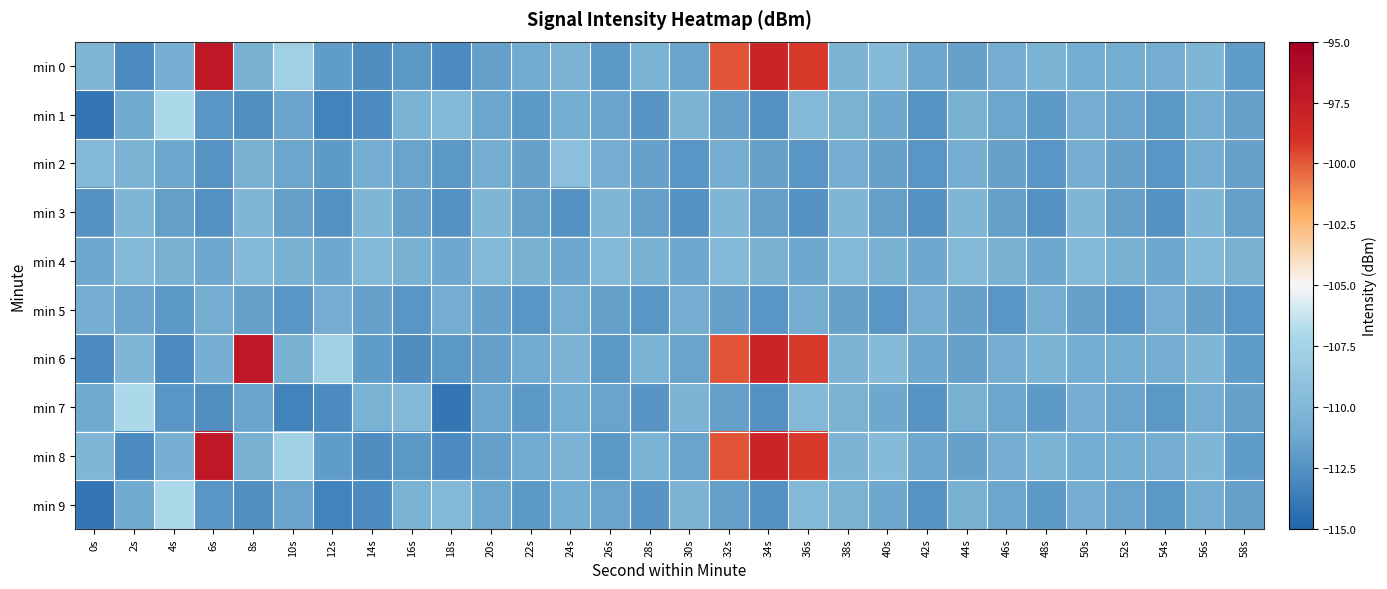

Reading left to right, transcribe all the data shown in this chart.

min 0: 0s=-110.1	2s=-112.9	4s=-110.8	6s=-97.1	8s=-110.6	10s=-107.8	12s=-111.9	14s=-112.7	16s=-112.1	18s=-112.9	20s=-111.7	22s=-111.1	24s=-110.3	26s=-112.1	28s=-110.5	30s=-111.4	32s=-99.9	34s=-98.0	36s=-99.3	38s=-110.3	40s=-109.7	42s=-111.3	44s=-111.6	46s=-110.8	48s=-110.5	50s=-111.0	52s=-111.0	54s=-110.9	56s=-110.1	58s=-111.9
min 1: 0s=-114.0	2s=-111.1	4s=-107.0	6s=-112.3	8s=-112.6	10s=-111.4	12s=-113.4	14s=-112.8	16s=-110.5	18s=-109.9	20s=-111.3	22s=-112.1	24s=-111.0	26s=-111.5	28s=-112.3	30s=-110.2	32s=-111.8	34s=-112.5	36s=-109.9	38s=-110.5	40s=-111.2	42s=-112.3	44s=-110.7	46s=-111.3	48s=-112.0	50s=-110.8	52s=-111.5	54s=-112.1	56s=-110.9	58s=-111.6
min 2: 0s=-109.9	2s=-110.5	4s=-111.2	6s=-112.3	8s=-110.7	10s=-111.3	12s=-112.0	14s=-110.8	16s=-111.5	18s=-112.1	20s=-110.9	22s=-111.6	24s=-109.2	26s=-110.9	28s=-111.6	30s=-112.2	32s=-110.9	34s=-111.6	36s=-112.2	38s=-110.9	40s=-111.6	42s=-112.2	44s=-110.9	46s=-111.6	48s=-112.2	50s=-110.9	52s=-111.6	54s=-112.2	56s=-110.9	58s=-111.6
min 3: 0s=-112.5	2s=-110.1	4s=-111.8	6s=-112.5	8s=-110.1	10s=-111.8	12s=-112.5	14s=-110.1	16s=-111.8	18s=-112.5	20s=-110.1	22s=-111.8	24s=-112.5	26s=-110.1	28s=-111.8	30s=-112.5	32s=-110.1	34s=-111.8	36s=-112.5	38s=-110.1	40s=-111.8	42s=-112.5	44s=-110.1	46s=-111.8	48s=-112.5	50s=-110.1	52s=-111.8	54s=-112.5	56s=-110.1	58s=-111.8
min 4: 0s=-111.2	2s=-109.9	4s=-110.6	6s=-111.2	8s=-109.9	10s=-110.6	12s=-111.2	14s=-109.9	16s=-110.6	18s=-111.2	20s=-109.9	22s=-110.6	24s=-111.2	26s=-109.9	28s=-110.6	30s=-111.2	32s=-109.9	34s=-110.6	36s=-111.2	38s=-109.9	40s=-110.6	42s=-111.2	44s=-109.9	46s=-110.6	48s=-111.2	50s=-109.9	52s=-110.6	54s=-111.2	56s=-109.9	58s=-110.6
min 5: 0s=-110.8	2s=-111.5	4s=-112.1	6s=-110.9	8s=-111.6	10s=-112.2	12s=-110.9	14s=-111.6	16s=-112.2	18s=-110.9	20s=-111.6	22s=-112.2	24s=-110.9	26s=-111.6	28s=-112.2	30s=-110.9	32s=-111.6	34s=-112.2	36s=-110.9	38s=-111.6	40s=-112.2	42s=-110.9	44s=-111.6	46s=-112.2	48s=-110.9	50s=-111.6	52s=-112.2	54s=-110.9	56s=-111.6	58s=-112.2
min 6: 0s=-112.9	2s=-110.1	4s=-112.9	6s=-110.8	8s=-97.1	10s=-110.6	12s=-107.8	14s=-111.9	16s=-112.7	18s=-112.1	20s=-111.7	22s=-111.1	24s=-110.3	26s=-112.1	28s=-110.5	30s=-111.4	32s=-99.9	34s=-98.0	36s=-99.3	38s=-110.3	40s=-109.7	42s=-111.3	44s=-111.6	46s=-110.8	48s=-110.5	50s=-111.0	52s=-111.0	54s=-110.9	56s=-110.1	58s=-111.9
min 7: 0s=-111.1	2s=-107.0	4s=-112.3	6s=-112.6	8s=-111.4	10s=-113.4	12s=-112.8	14s=-110.5	16s=-109.9	18s=-114.0	20s=-111.3	22s=-112.1	24s=-111.0	26s=-111.5	28s=-112.3	30s=-110.2	32s=-111.8	34s=-112.5	36s=-109.9	38s=-110.5	40s=-111.2	42s=-112.3	44s=-110.7	46s=-111.3	48s=-112.0	50s=-110.8	52s=-111.5	54s=-112.1	56s=-110.9	58s=-111.6
min 8: 0s=-110.1	2s=-112.9	4s=-110.8	6s=-97.1	8s=-110.6	10s=-107.8	12s=-111.9	14s=-112.7	16s=-112.1	18s=-112.9	20s=-111.7	22s=-111.1	24s=-110.3	26s=-112.1	28s=-110.5	30s=-111.4	32s=-99.9	34s=-98.0	36s=-99.3	38s=-110.3	40s=-109.7	42s=-111.3	44s=-111.6	46s=-110.8	48s=-110.5	50s=-111.0	52s=-111.0	54s=-110.9	56s=-110.1	58s=-111.9
min 9: 0s=-114.0	2s=-111.1	4s=-107.0	6s=-112.3	8s=-112.6	10s=-111.4	12s=-113.4	14s=-112.8	16s=-110.5	18s=-109.9	20s=-111.3	22s=-112.1	24s=-111.0	26s=-111.5	28s=-112.3	30s=-110.2	32s=-111.8	34s=-112.5	36s=-109.9	38s=-110.5	40s=-111.2	42s=-112.3	44s=-110.7	46s=-111.3	48s=-112.0	50s=-110.8	52s=-111.5	54s=-112.1	56s=-110.9	58s=-111.6